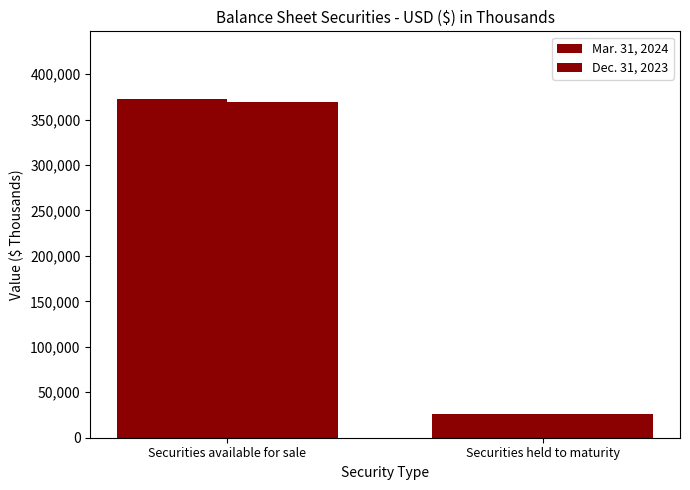

What is the total value across all series at Securities available for sale?

741780